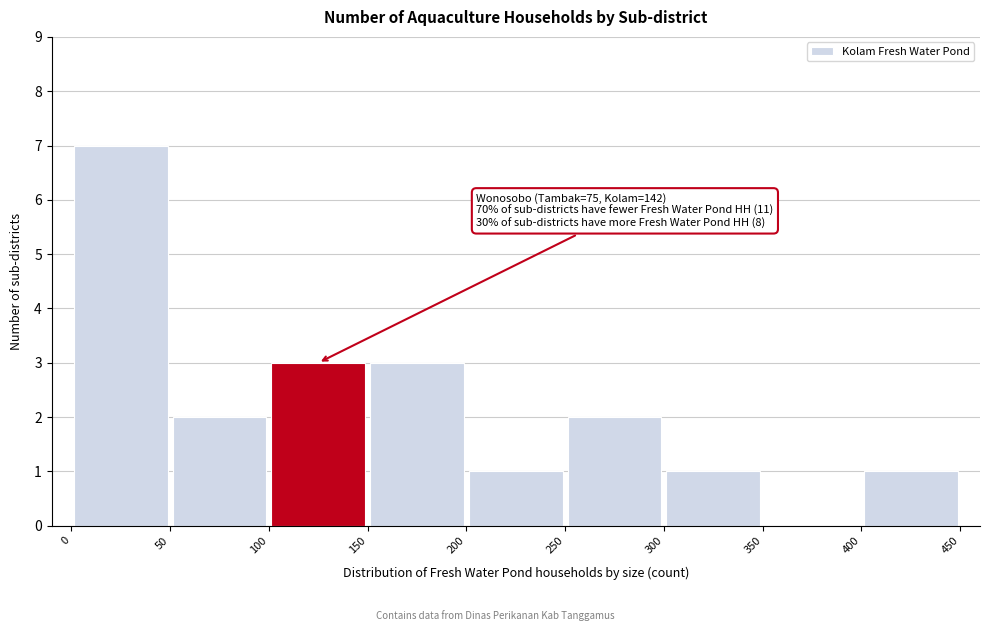

Which range on the x-axis has the tallest bar?

0 to 50